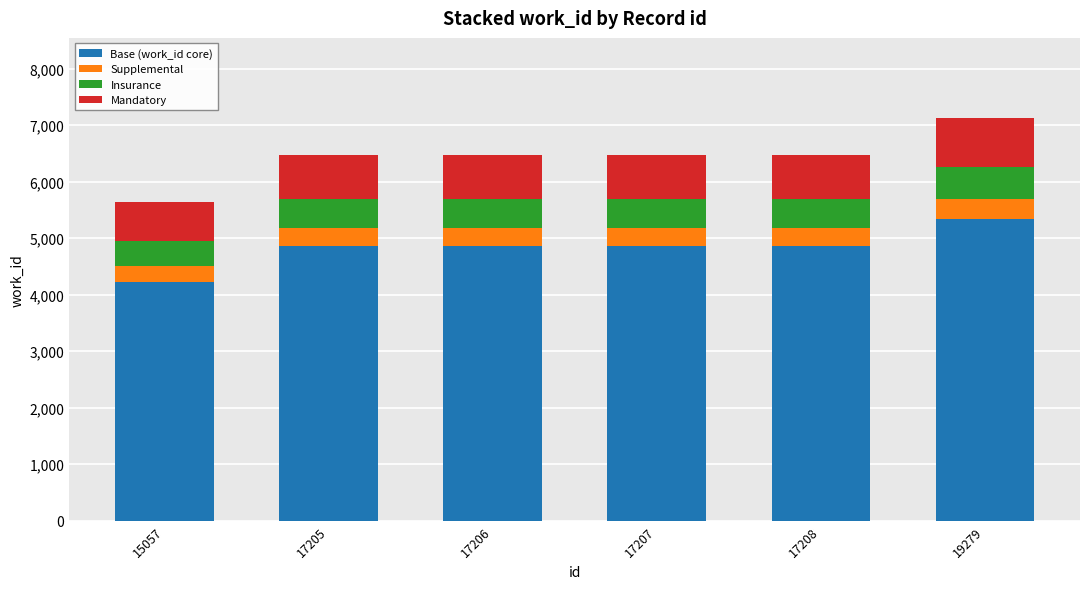

Which category has the highest value in the Base (work_id core) series?

19279